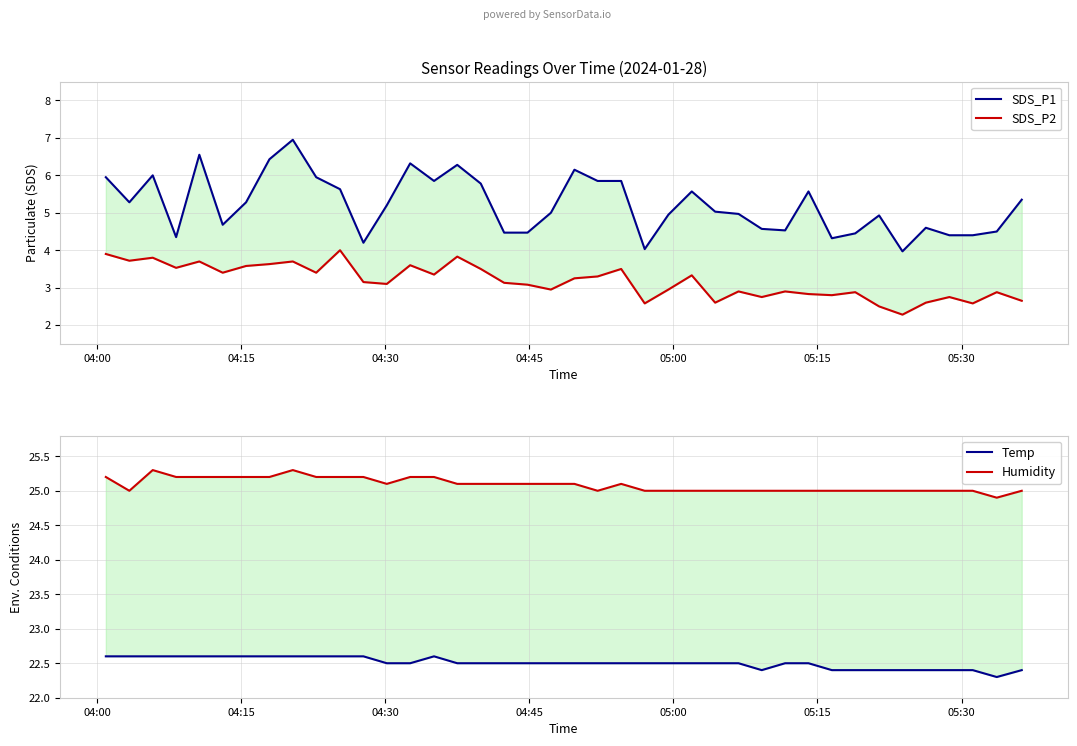

Which series has the largest range (max minus min)?

SDS_P1